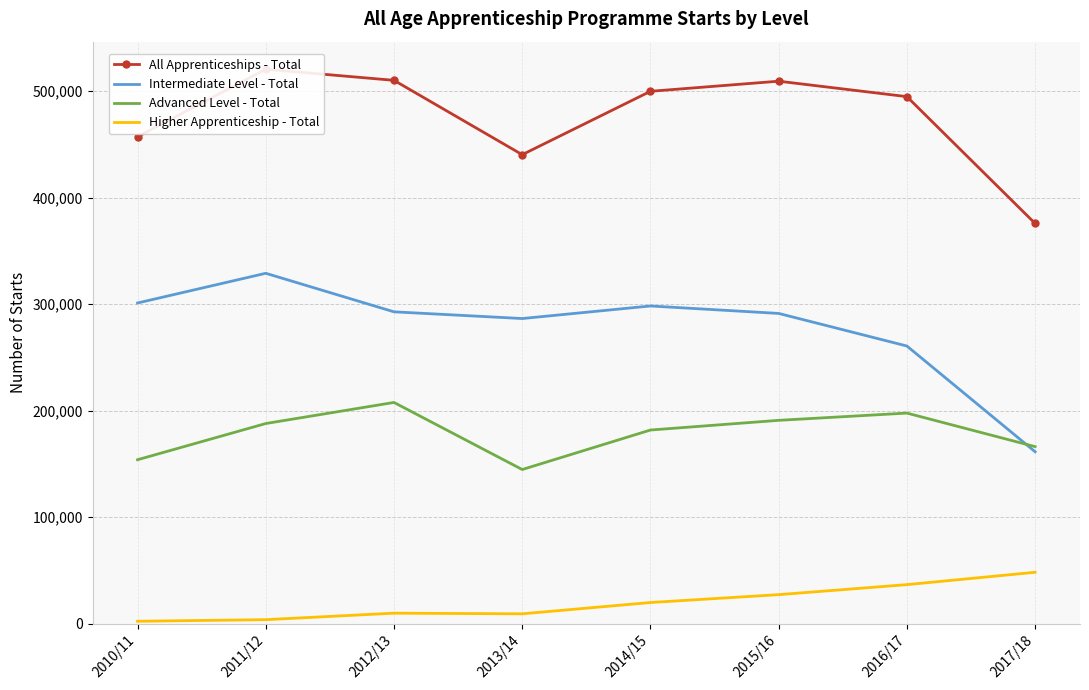

True or false: Intermediate Level - Total and Higher Apprenticeship - Total cross at least once.

False